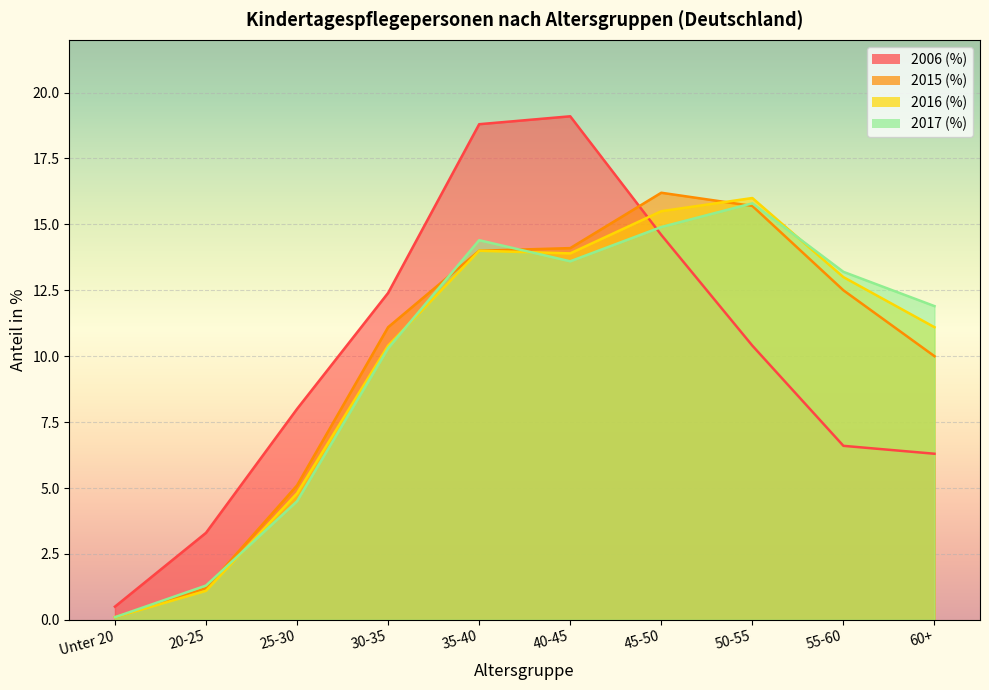

True or false: 2015 (%) and 2006 (%) intersect in this chart.

True